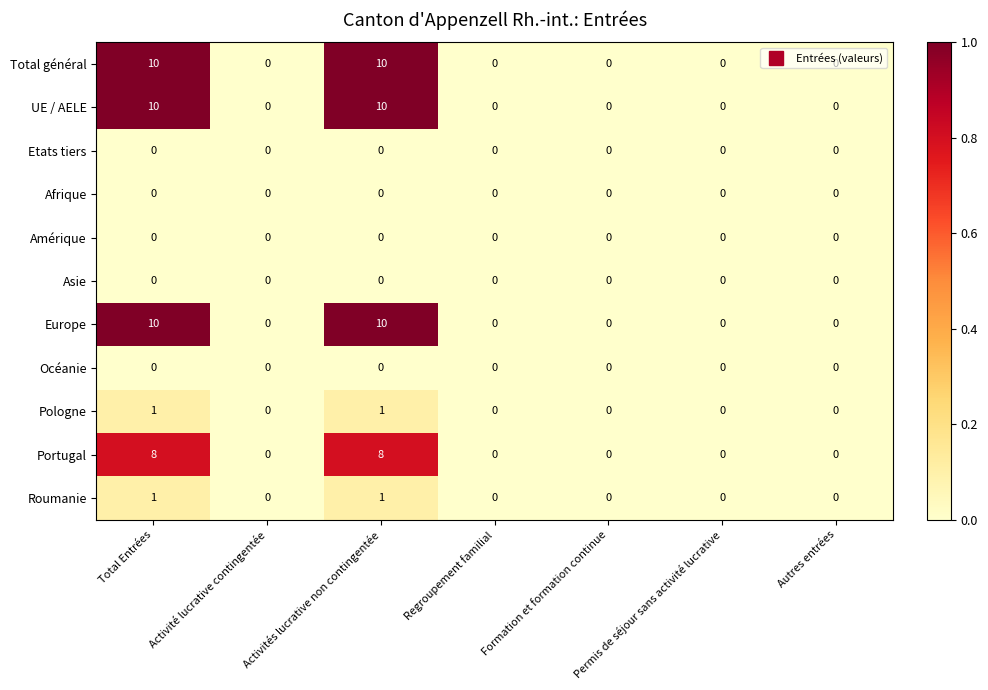

What is the maximum value shown in the chart?

10